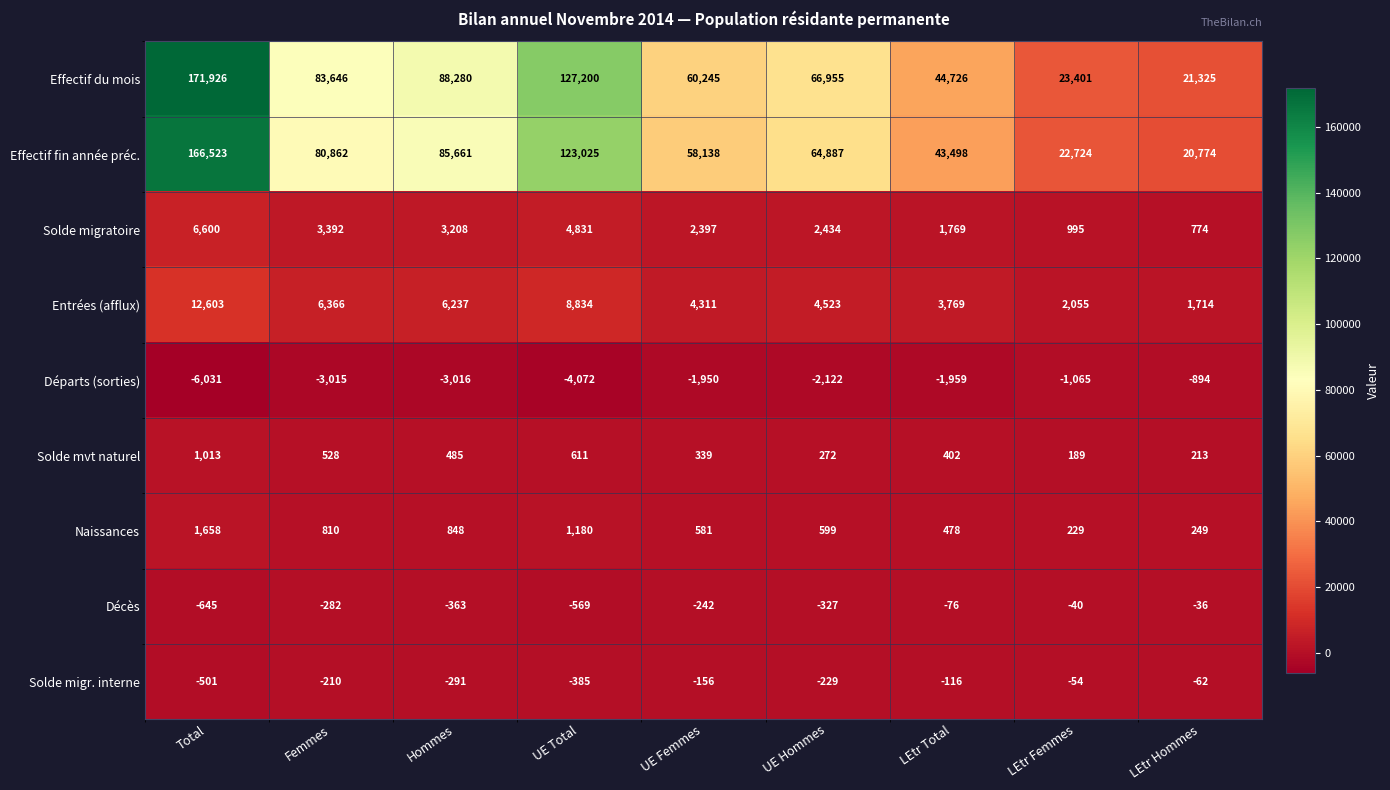

What is the sum of the Décès values at Total and Femmes?

-927